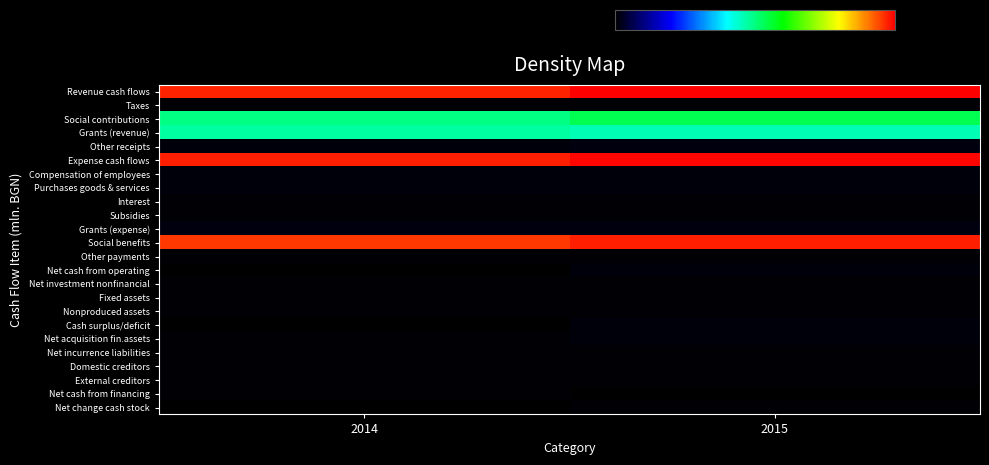

At which category is the sum across all series the highest?

2015